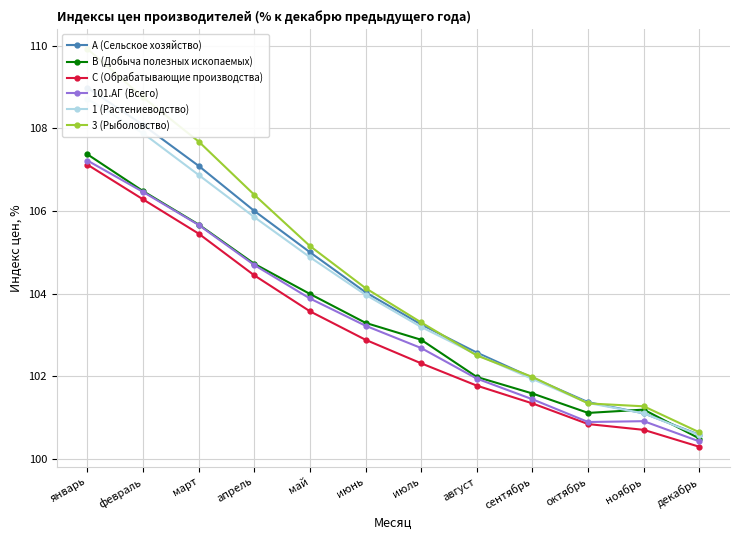

Reading right to left, what are all the values shown in this chart?

A (Сельское хозяйство): декабрь=100.6	ноябрь=101.1	октябрь=101.4	сентябрь=102.0	август=102.6	июль=103.2	июнь=104.0	май=105.0	апрель=106.0	март=107.1	февраль=108.1	январь=109.0
B (Добыча полезных ископаемых): декабрь=100.5	ноябрь=101.2	октябрь=101.1	сентябрь=101.6	август=102.0	июль=102.9	июнь=103.3	май=104.0	апрель=104.7	март=105.7	февраль=106.5	январь=107.4
C (Обрабатывающие производства): декабрь=100.3	ноябрь=100.7	октябрь=100.8	сентябрь=101.3	август=101.8	июль=102.3	июнь=102.9	май=103.6	апрель=104.4	март=105.5	февраль=106.3	январь=107.1
101.АГ (Всего): декабрь=100.4	ноябрь=100.9	октябрь=100.9	сентябрь=101.4	август=101.9	июль=102.7	июнь=103.2	май=103.9	апрель=104.7	март=105.7	февраль=106.5	январь=107.2
1 (Растениеводство): декабрь=100.6	ноябрь=101.1	октябрь=101.3	сентябрь=101.9	август=102.5	июль=103.2	июнь=104.0	май=104.9	апрель=105.8	март=106.9	февраль=107.9	январь=108.7
3 (Рыболовство): декабрь=100.6	ноябрь=101.3	октябрь=101.3	сентябрь=102.0	август=102.5	июль=103.3	июнь=104.1	май=105.2	апрель=106.4	март=107.7	февраль=108.8	январь=109.9